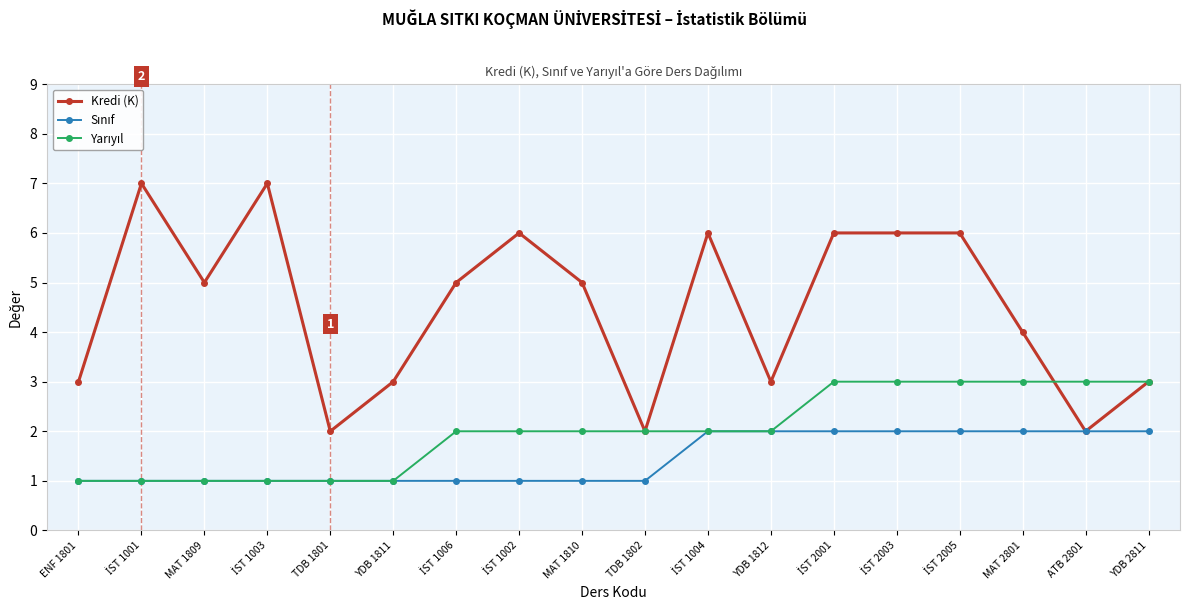

What is the label of the 7th point from the right?

YDB 1812